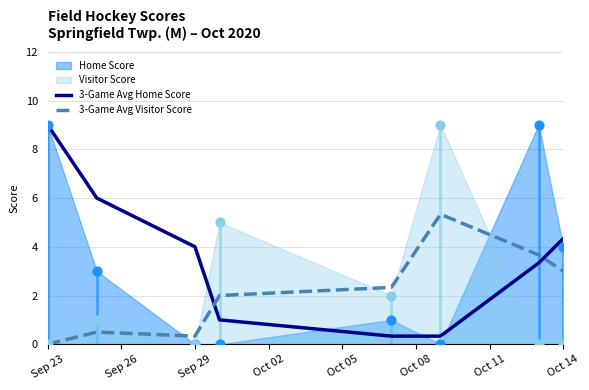

After their last crossing, which series has the higher values: 3-Game Avg Home Score or 3-Game Avg Visitor Score?

3-Game Avg Home Score